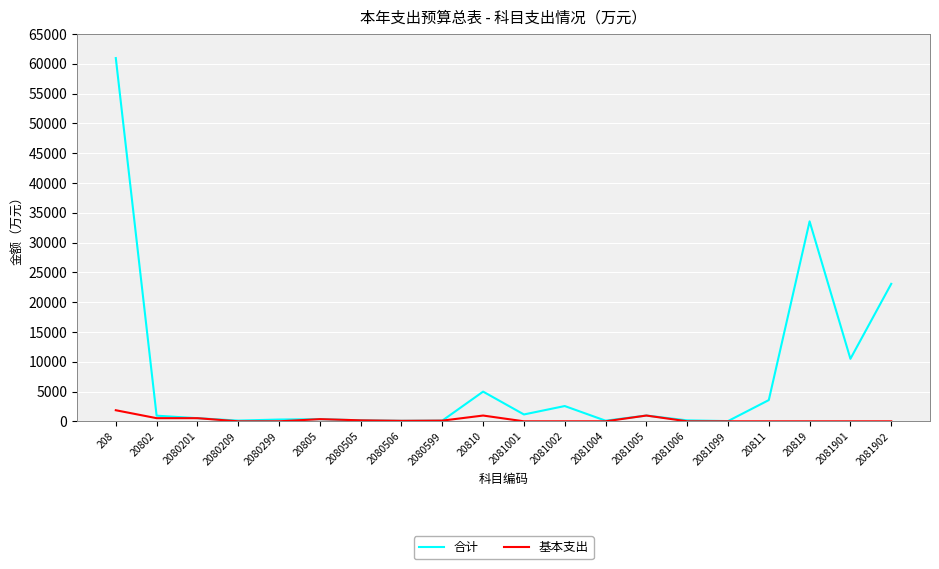

What is the sum of the 基本支出 values at 2080505 and 2081004?

165.1